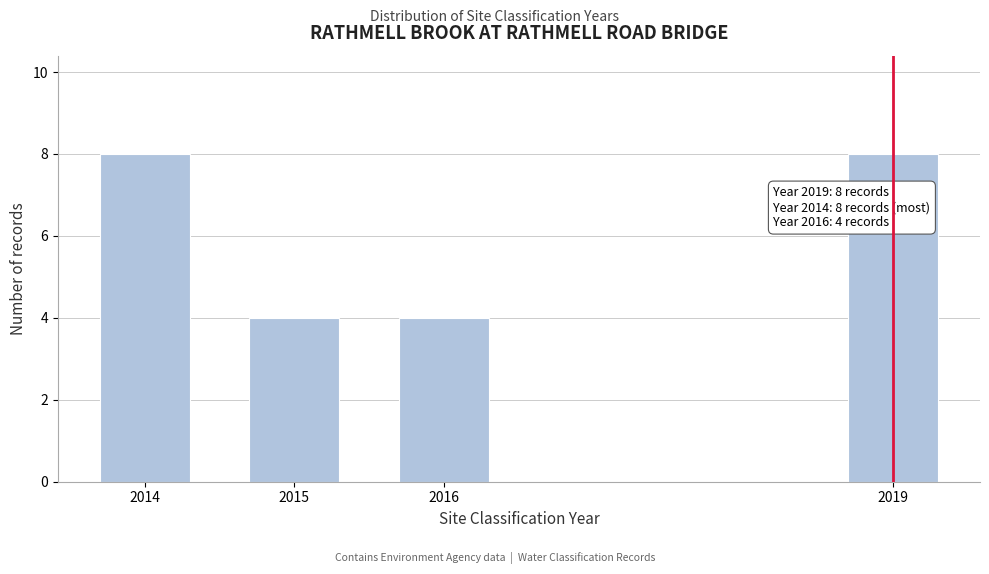

Reading left to right, list all the values displayed in this chart.

2014=8	2015=4	2016=4	2019=8